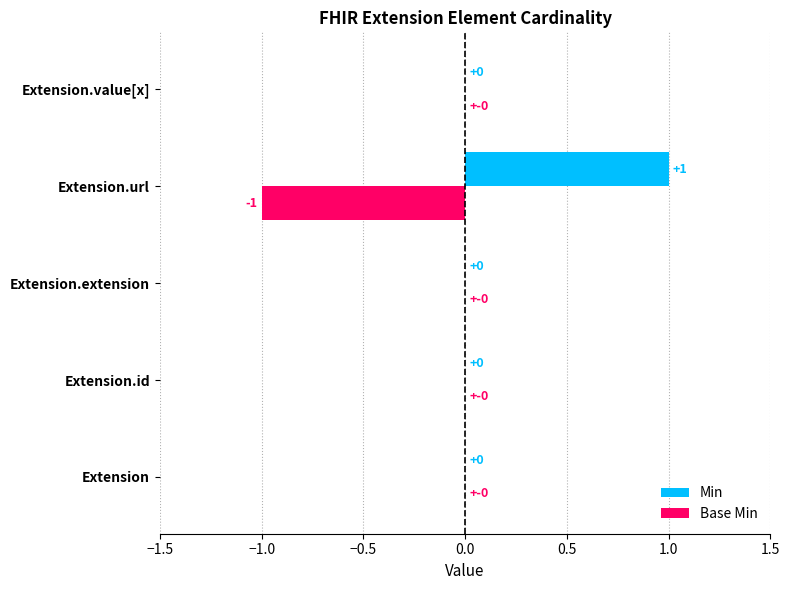

What is the maximum value shown in the chart?

1